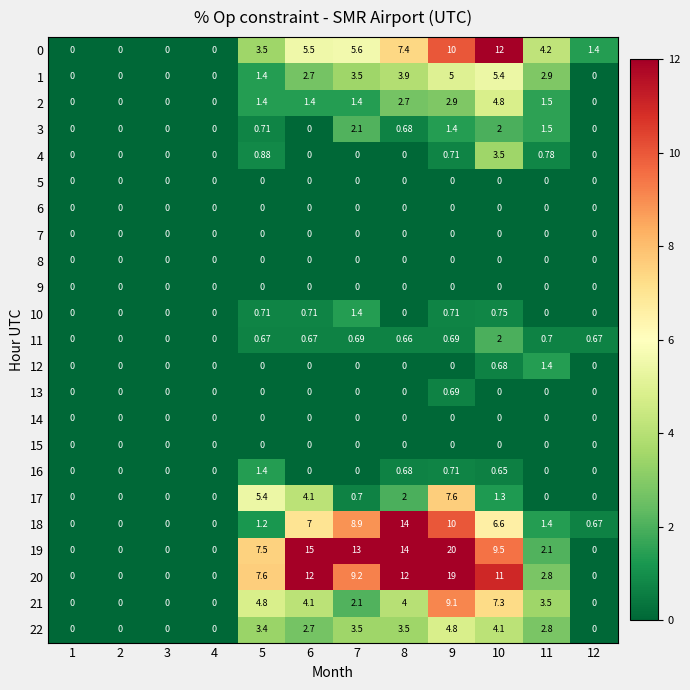

Is the value of 2 at 4 greater than the value of 22 at 8?

No